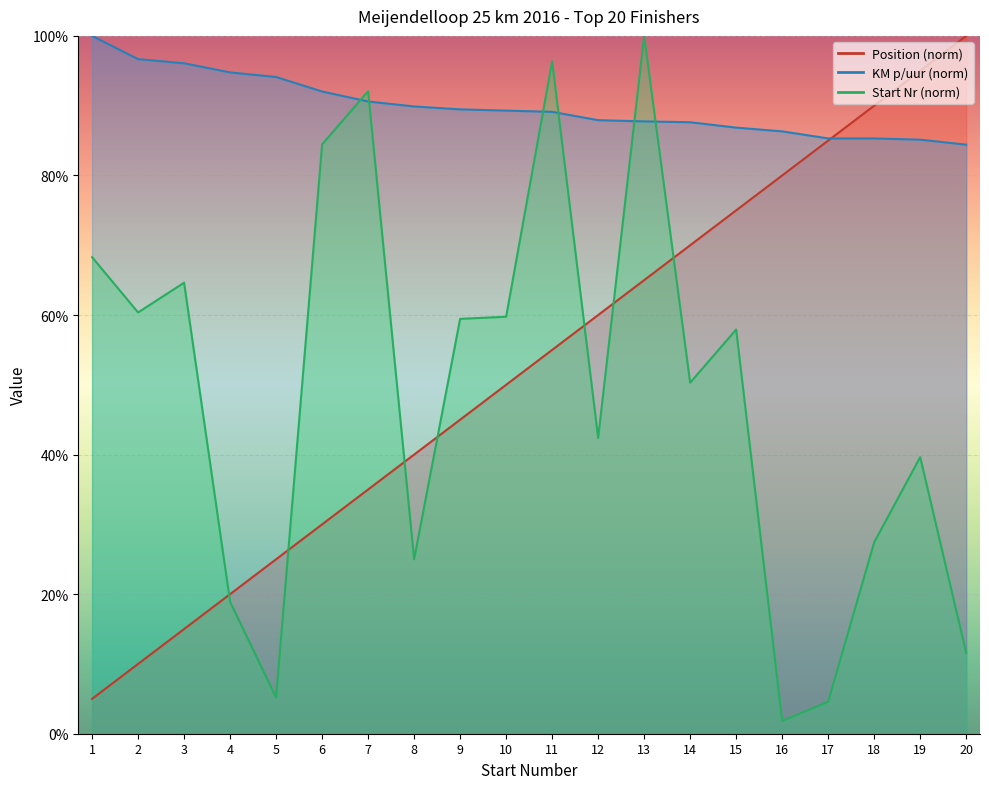

Which series changed the most between 10 and 11?

Start Nr